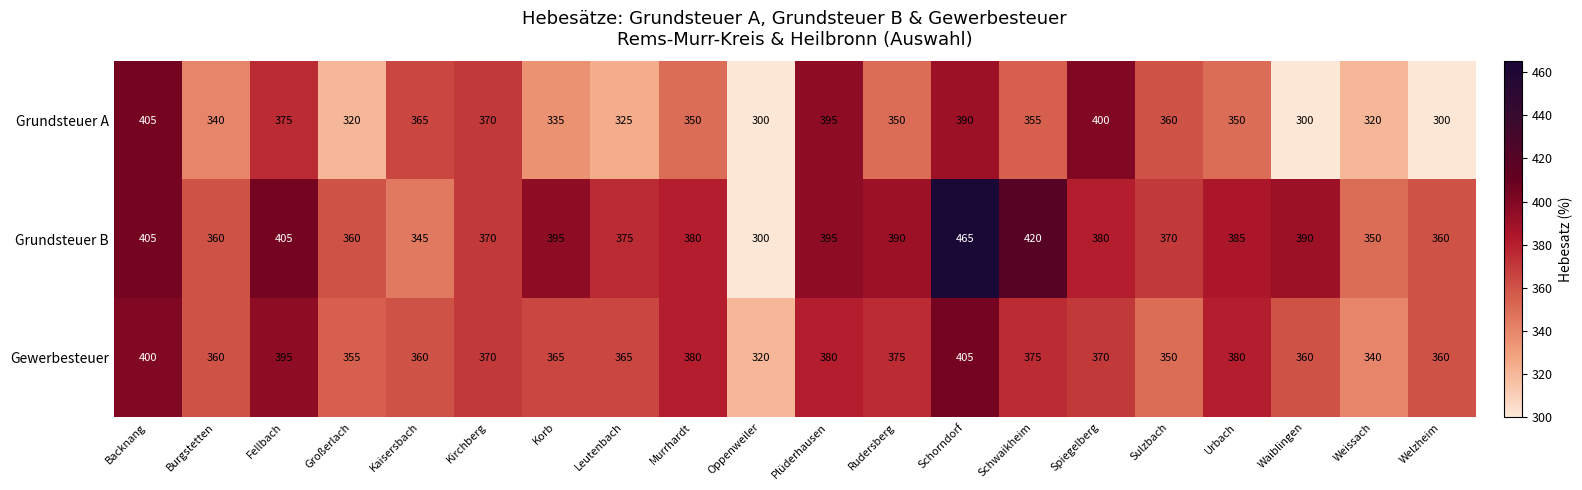

What is the minimum value shown in the chart?

300